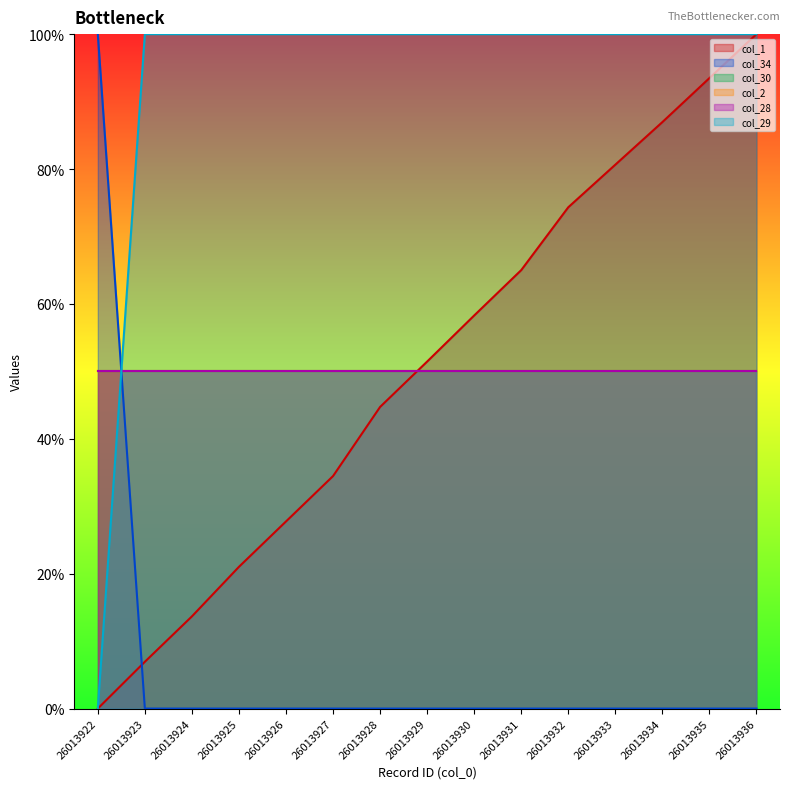

What is the value of the col_1 point at the 3rd from the left?

13.7